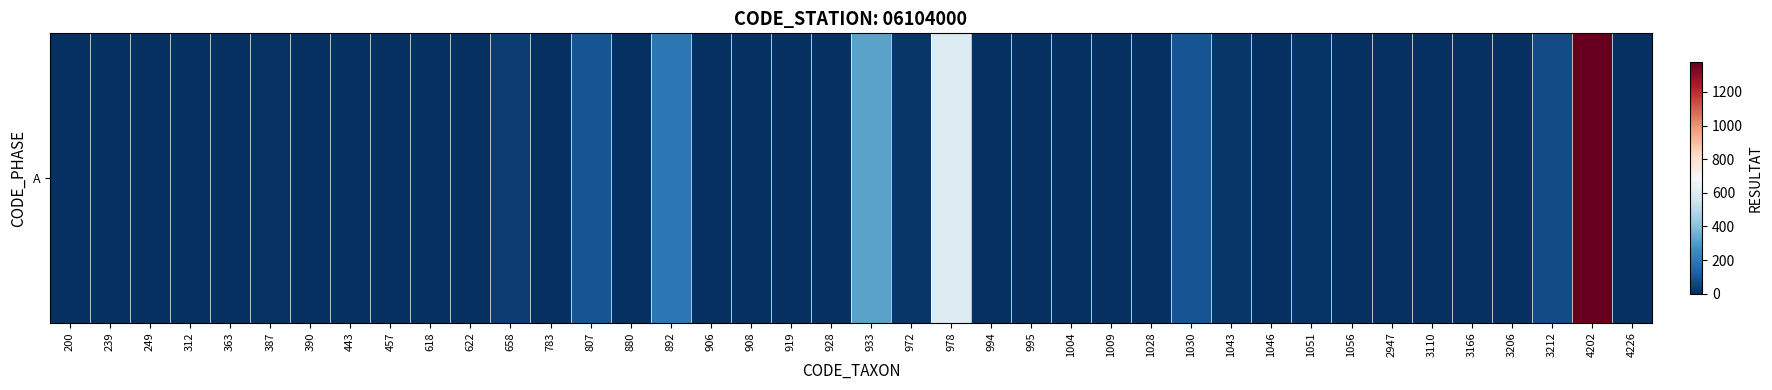

The value at 3206 is 673. True or false?

False